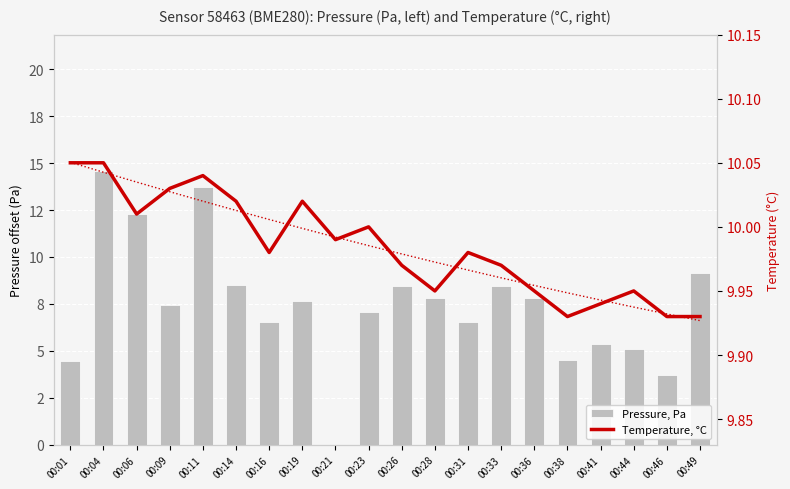

Which series has the largest total across all categories?

Temperature, °C